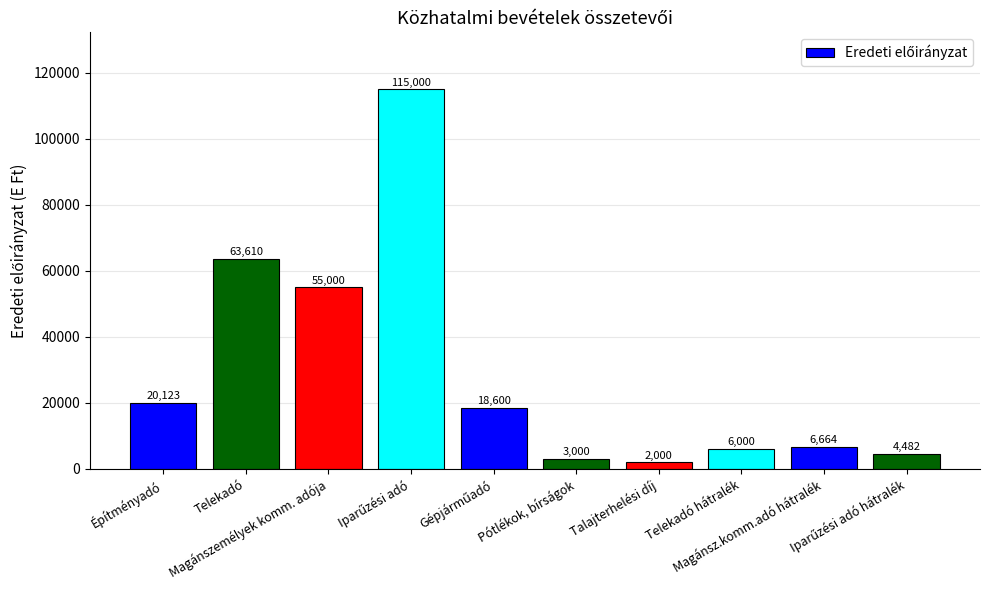

What is the value of the 8th bar from the left?

6000